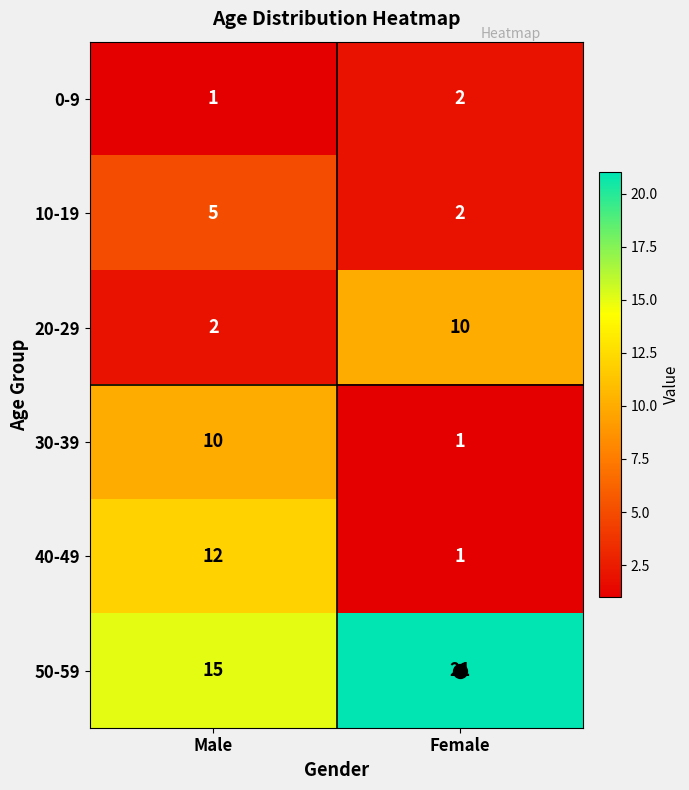

What is the difference between the maximum and minimum values in the 20-29 series?

8